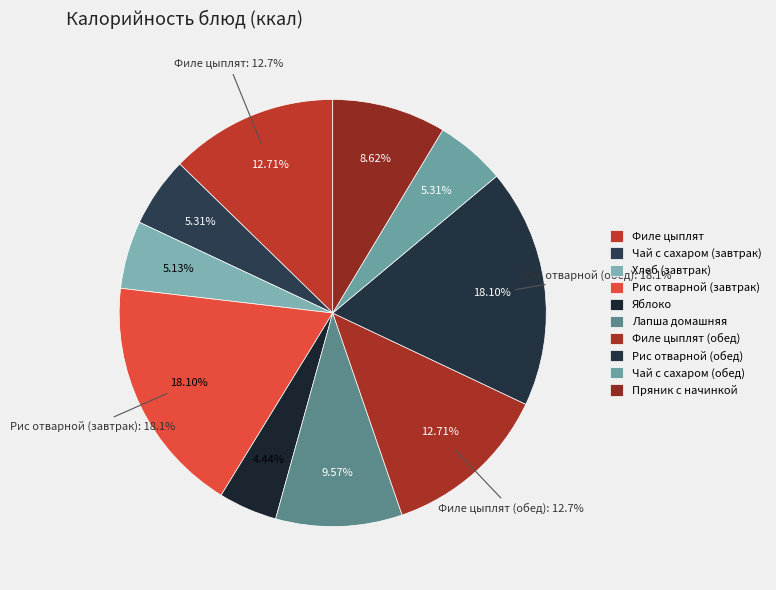

What is the largest slice in the pie chart?

Рис отварной (завтрак)